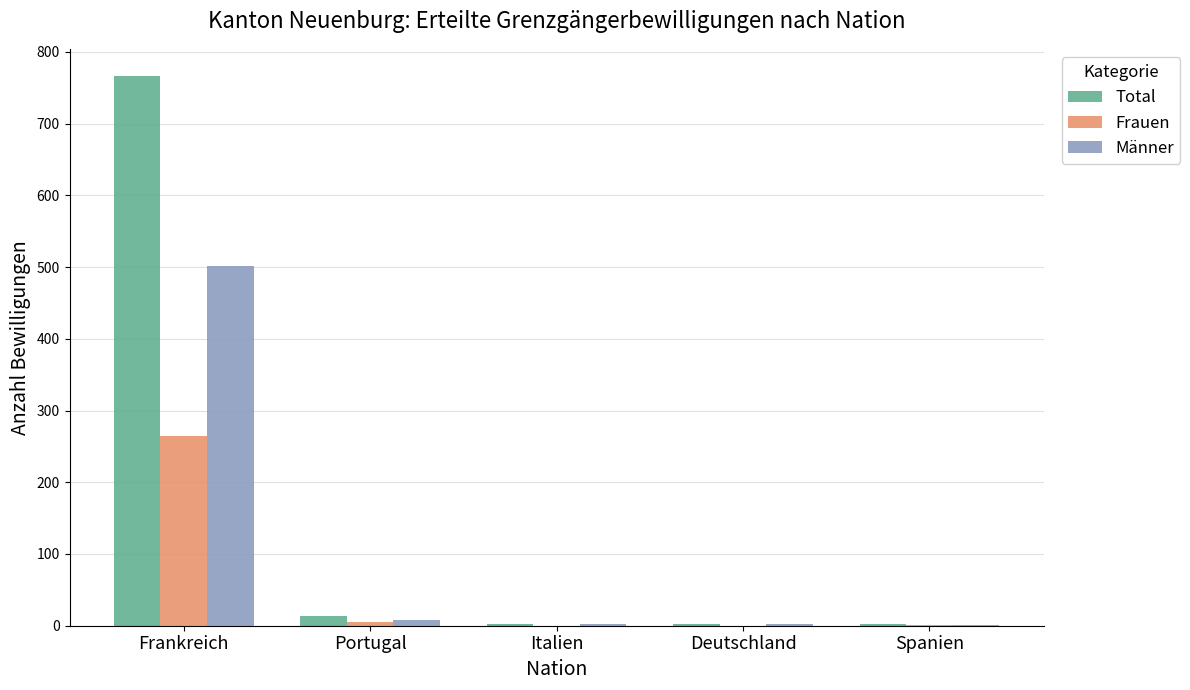

At which label is Männer closest to 251?

Portugal